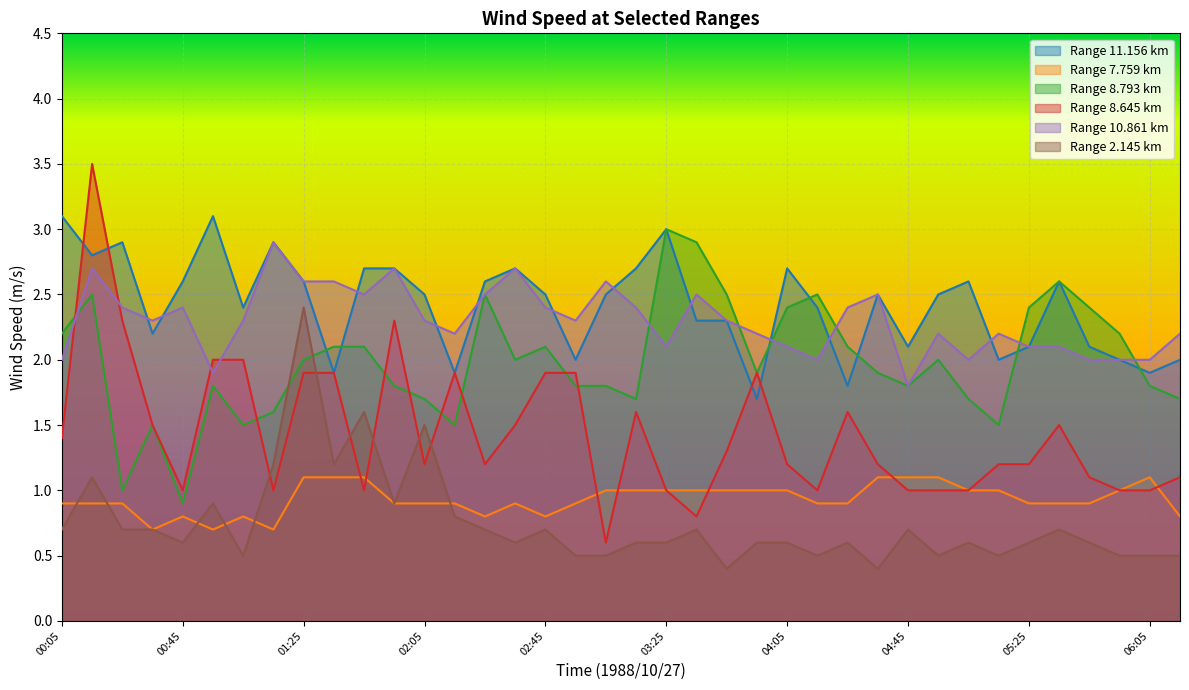

Between 01:35 and 03:25, which series saw the biggest shift?

11.156